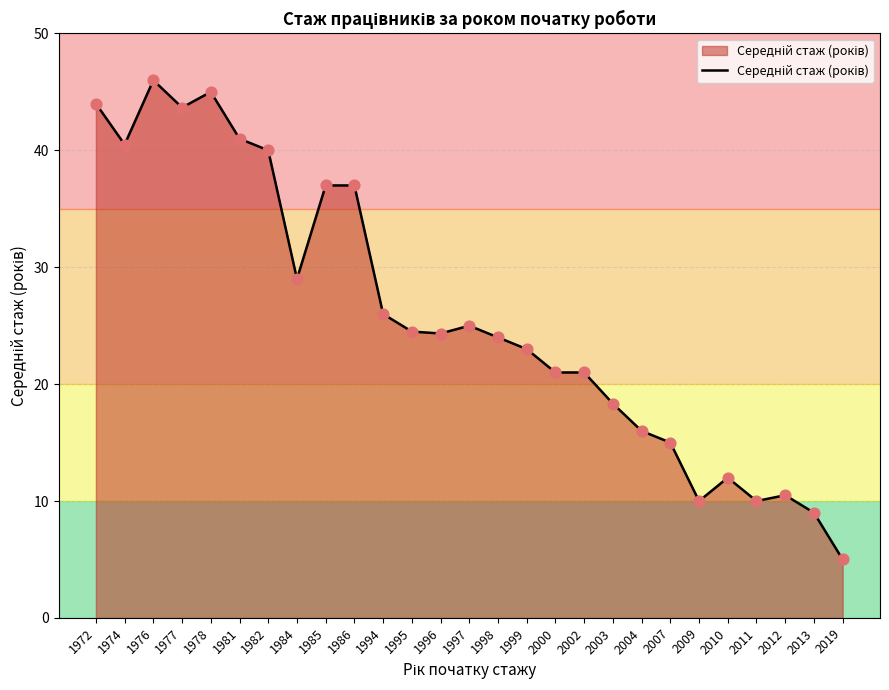

What is the change in value from 1978 to 2000?

-24.0